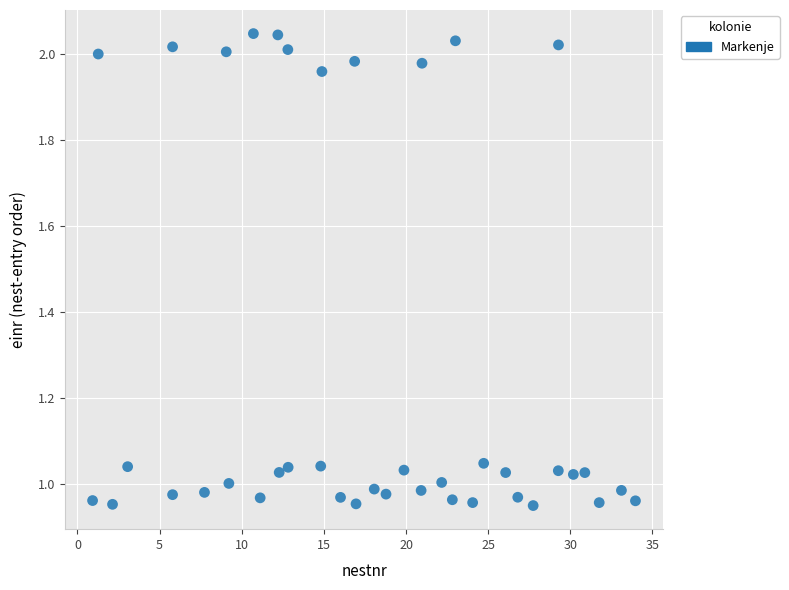

What is the range of X values (max minus min)?

33.0